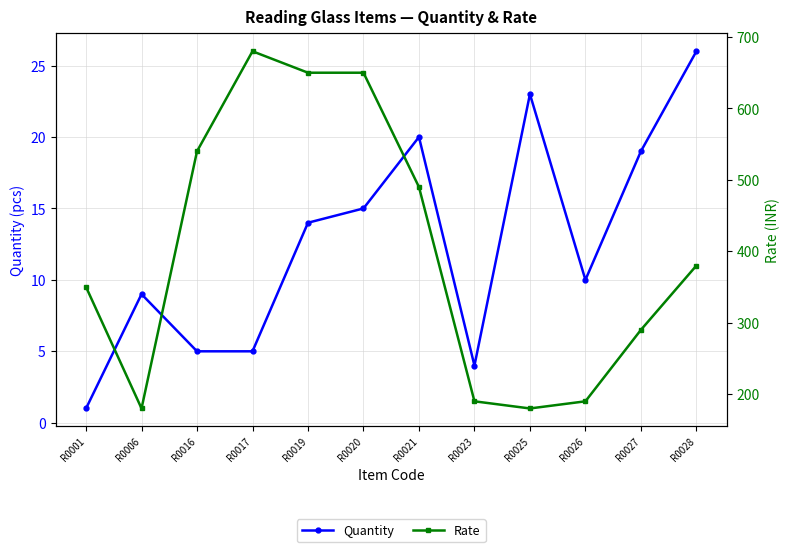

List the series in order of their peak value, highest first.

Rate, Quantity